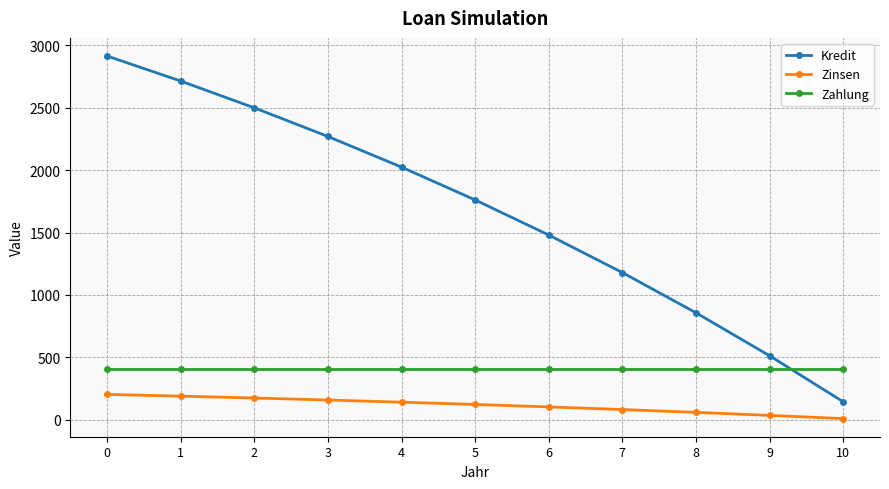

Which series changed the most between 6 and 7?

Kredit